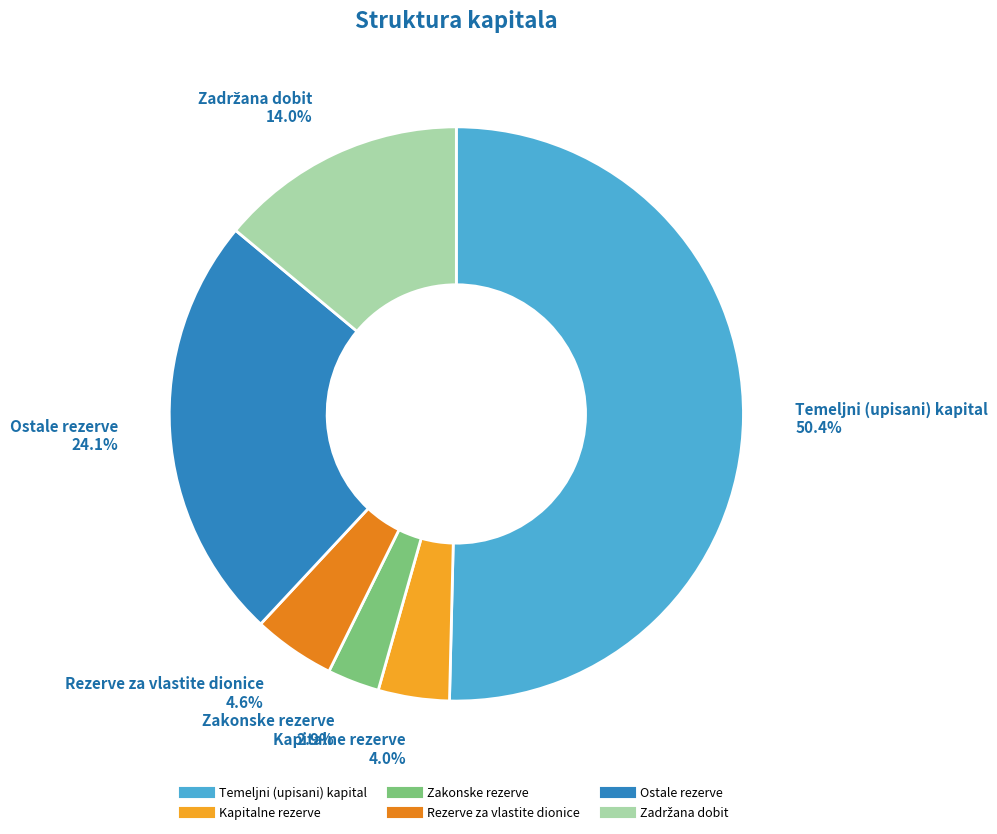

What portion of the pie excludes Zakonske rezerve?

97.1%